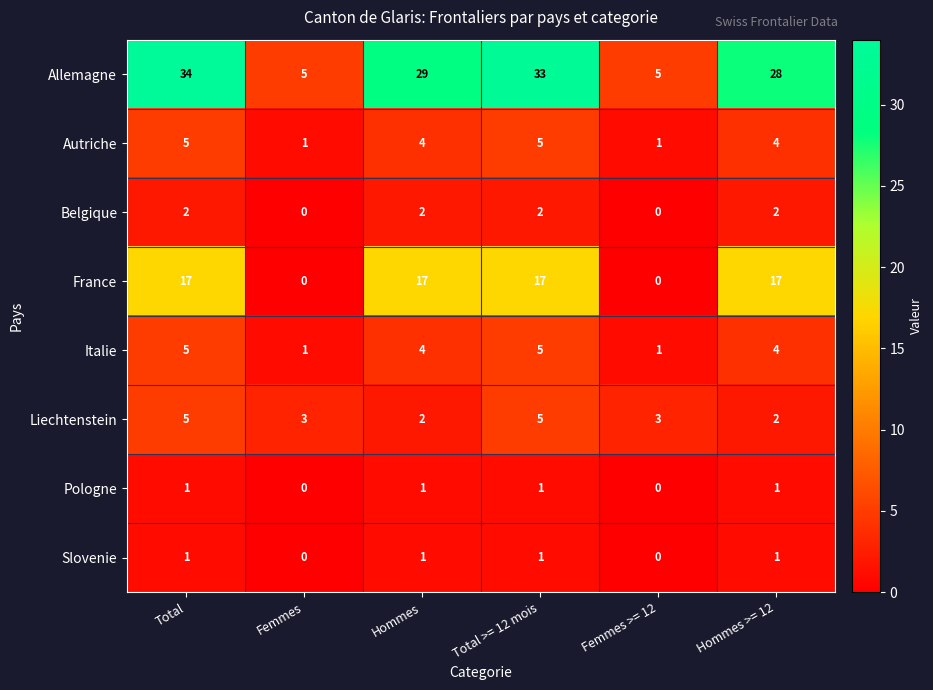

Which series has the largest total across all categories?

Allemagne